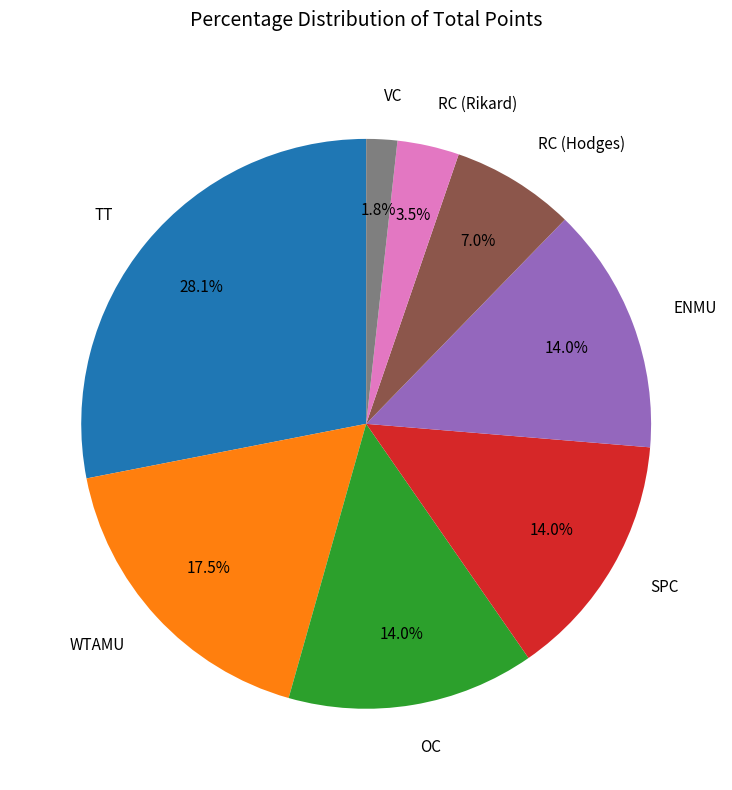

What is the largest slice in the pie chart?

TT